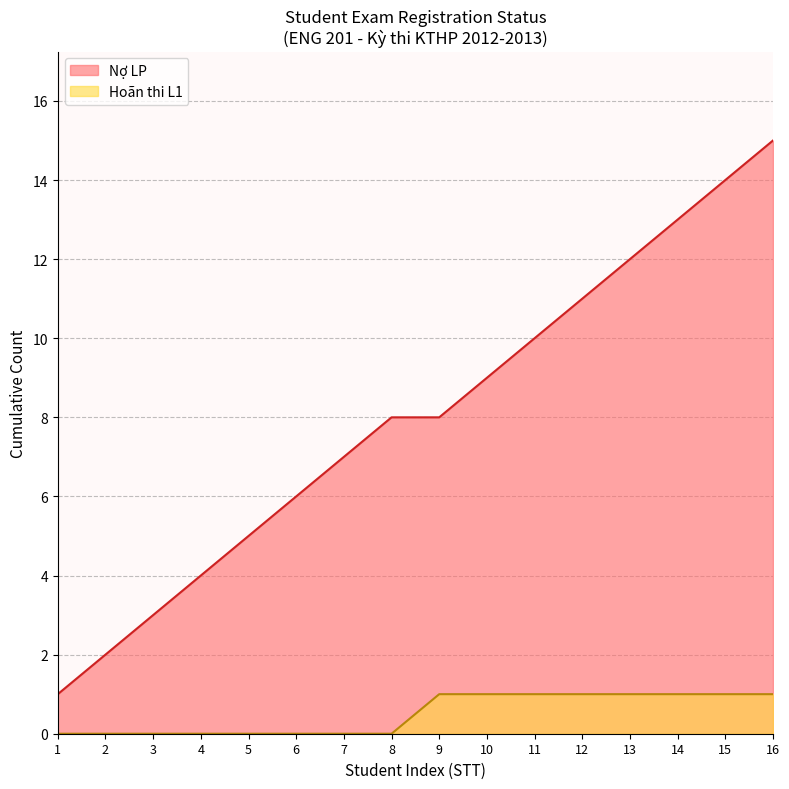

Is the value of Nợ LP at 3 greater than the value of Hoãn thi L1 at 14?

Yes